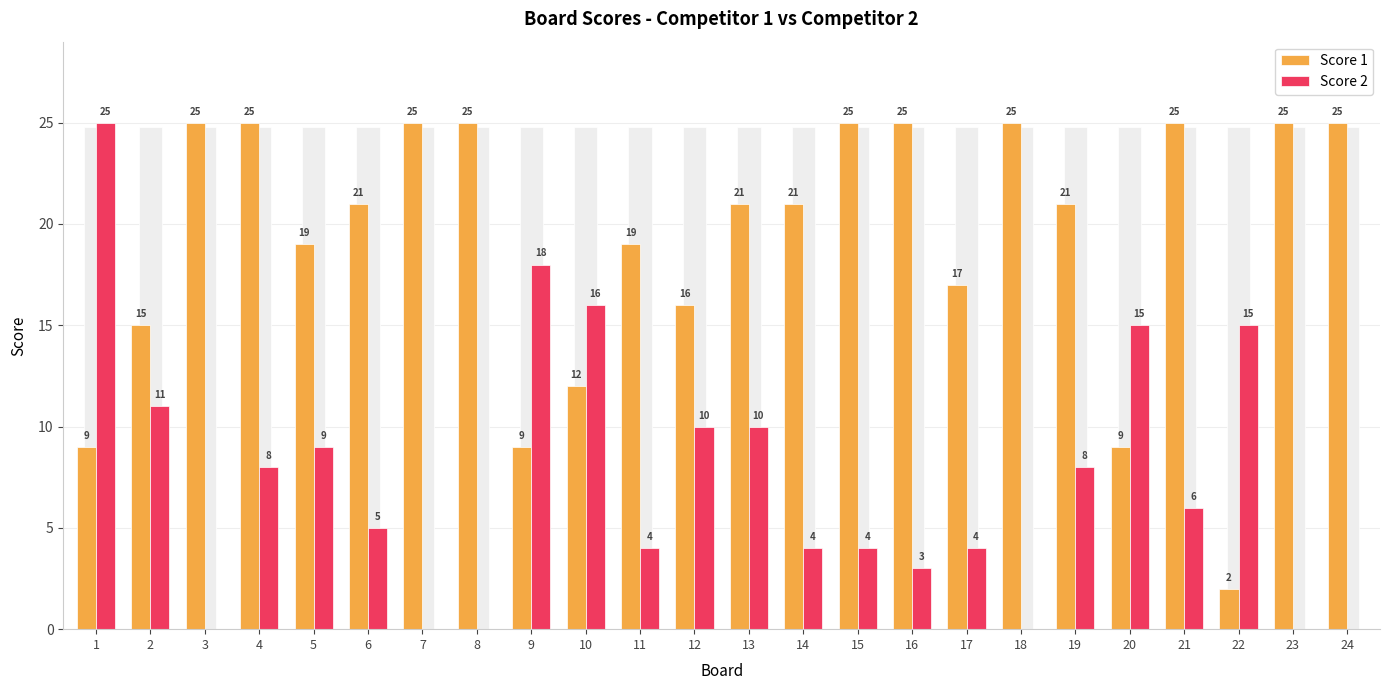

Reading right to left, extract all data points from this chart.

Score 1: 24=25	23=25	22=2	21=25	20=9	19=21	18=25	17=17	16=25	15=25	14=21	13=21	12=16	11=19	10=12	9=9	8=25	7=25	6=21	5=19	4=25	3=25	2=15	1=9
Score 2: 24=0	23=0	22=15	21=6	20=15	19=8	18=0	17=4	16=3	15=4	14=4	13=10	12=10	11=4	10=16	9=18	8=0	7=0	6=5	5=9	4=8	3=0	2=11	1=25